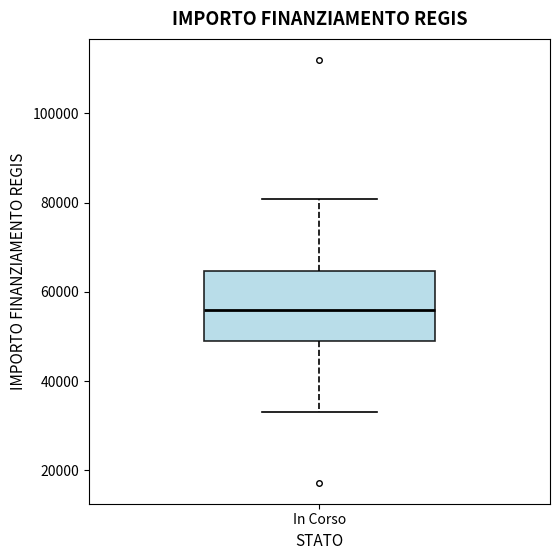

Where is the upper edge of the box for In Corso on the y-axis? The values are not printed on the chart, so give them approximately, as read against the axis.

64000